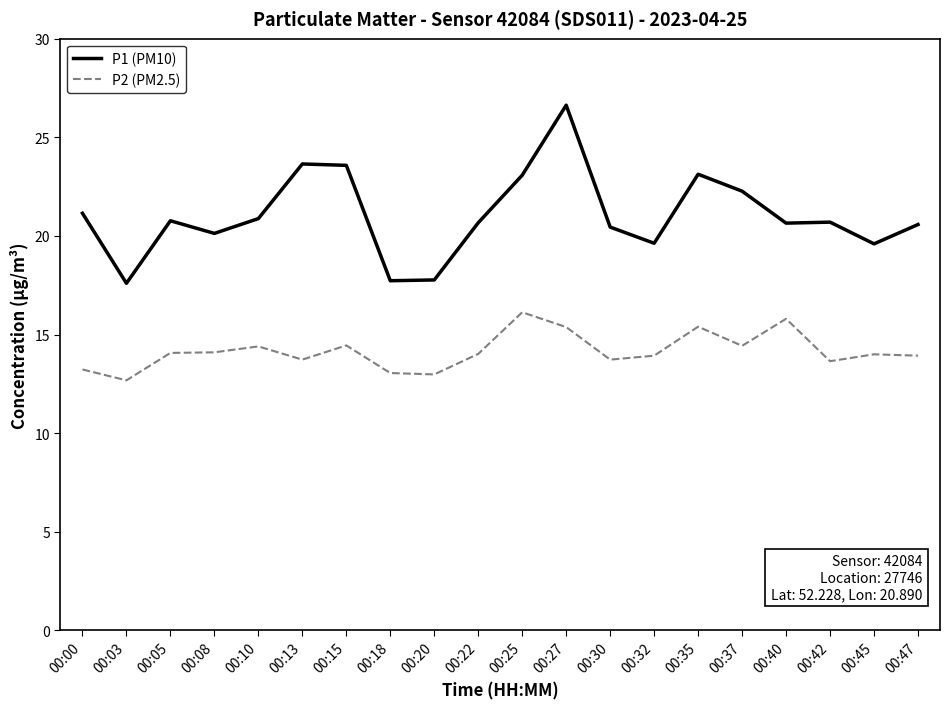

The P2 (PM2.5) series shows 4.2 at 00:03. True or false?

False